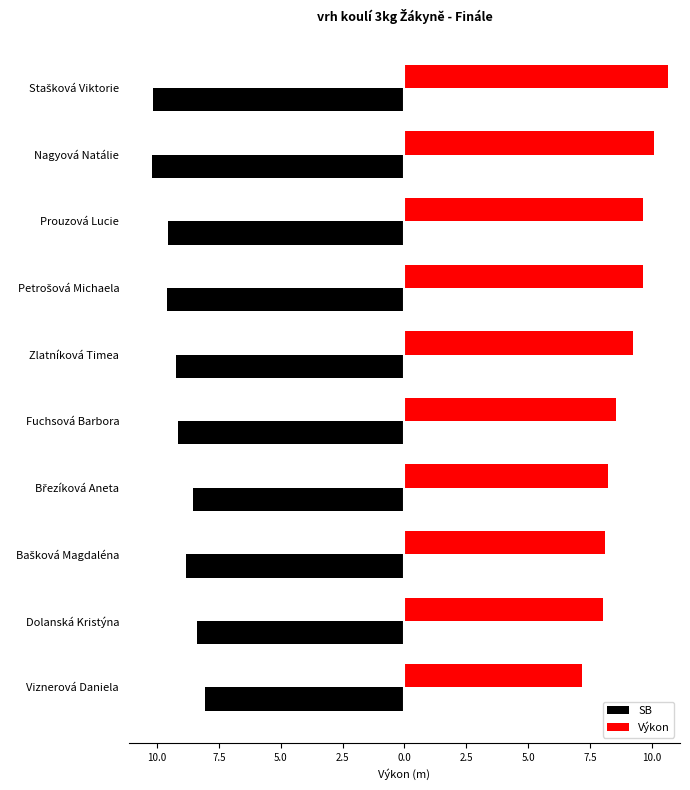

List the series in order of their overall mean, highest first.

Výkon, SB